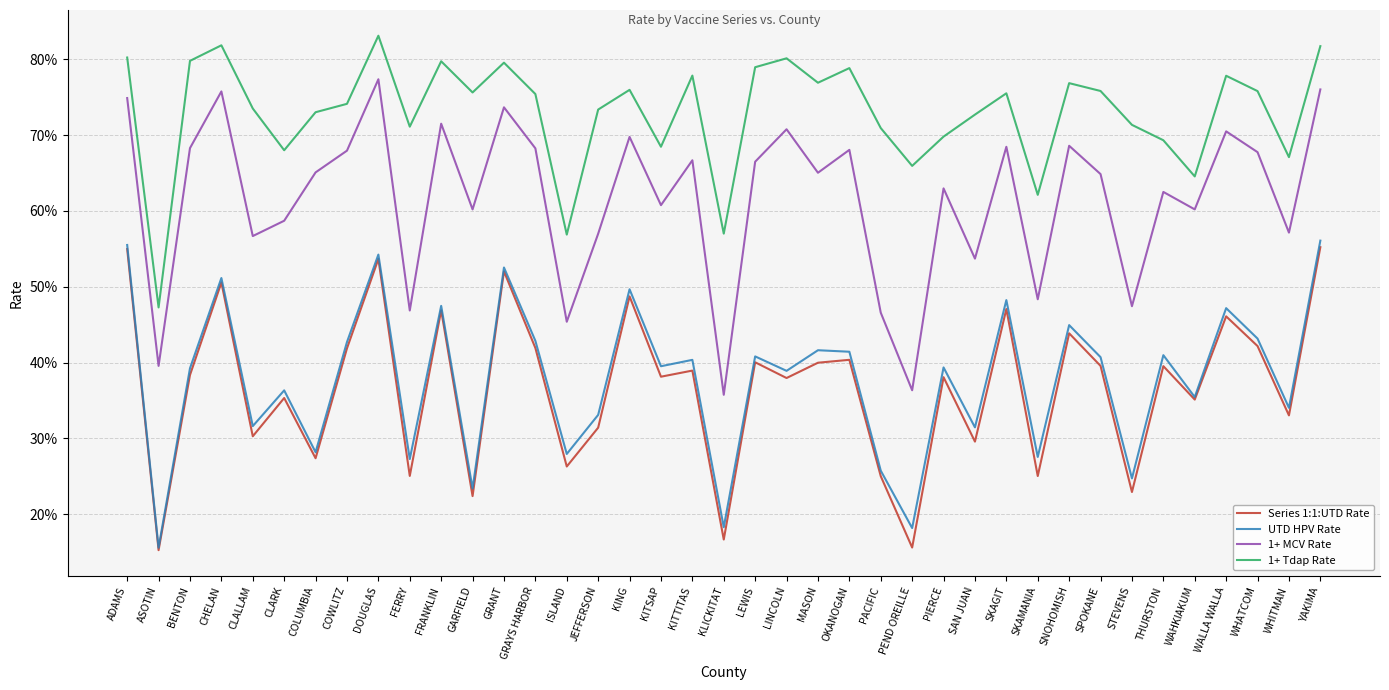

Reading right to left, extract all data points from this chart.

Series 1:1:UTD Rate: YAKIMA=0.6	WHITMAN=0.3	WHATCOM=0.4	WALLA WALLA=0.5	WAHKIAKUM=0.4	THURSTON=0.4	STEVENS=0.2	SPOKANE=0.4	SNOHOMISH=0.4	SKAMANIA=0.3	SKAGIT=0.5	SAN JUAN=0.3	PIERCE=0.4	PEND OREILLE=0.2	PACIFIC=0.3	OKANOGAN=0.4	MASON=0.4	LINCOLN=0.4	LEWIS=0.4	KLICKITAT=0.2	KITTITAS=0.4	KITSAP=0.4	KING=0.5	JEFFERSON=0.3	ISLAND=0.3	GRAYS HARBOR=0.4	GRANT=0.5	GARFIELD=0.2	FRANKLIN=0.5	FERRY=0.3	DOUGLAS=0.5	COWLITZ=0.4	COLUMBIA=0.3	CLARK=0.4	CLALLAM=0.3	CHELAN=0.5	BENTON=0.4	ASOTIN=0.2	ADAMS=0.5
UTD HPV Rate: YAKIMA=0.6	WHITMAN=0.3	WHATCOM=0.4	WALLA WALLA=0.5	WAHKIAKUM=0.4	THURSTON=0.4	STEVENS=0.2	SPOKANE=0.4	SNOHOMISH=0.4	SKAMANIA=0.3	SKAGIT=0.5	SAN JUAN=0.3	PIERCE=0.4	PEND OREILLE=0.2	PACIFIC=0.3	OKANOGAN=0.4	MASON=0.4	LINCOLN=0.4	LEWIS=0.4	KLICKITAT=0.2	KITTITAS=0.4	KITSAP=0.4	KING=0.5	JEFFERSON=0.3	ISLAND=0.3	GRAYS HARBOR=0.4	GRANT=0.5	GARFIELD=0.2	FRANKLIN=0.5	FERRY=0.3	DOUGLAS=0.5	COWLITZ=0.4	COLUMBIA=0.3	CLARK=0.4	CLALLAM=0.3	CHELAN=0.5	BENTON=0.4	ASOTIN=0.2	ADAMS=0.6
1+ MCV Rate: YAKIMA=0.8	WHITMAN=0.6	WHATCOM=0.7	WALLA WALLA=0.7	WAHKIAKUM=0.6	THURSTON=0.6	STEVENS=0.5	SPOKANE=0.6	SNOHOMISH=0.7	SKAMANIA=0.5	SKAGIT=0.7	SAN JUAN=0.5	PIERCE=0.6	PEND OREILLE=0.4	PACIFIC=0.5	OKANOGAN=0.7	MASON=0.7	LINCOLN=0.7	LEWIS=0.7	KLICKITAT=0.4	KITTITAS=0.7	KITSAP=0.6	KING=0.7	JEFFERSON=0.6	ISLAND=0.5	GRAYS HARBOR=0.7	GRANT=0.7	GARFIELD=0.6	FRANKLIN=0.7	FERRY=0.5	DOUGLAS=0.8	COWLITZ=0.7	COLUMBIA=0.7	CLARK=0.6	CLALLAM=0.6	CHELAN=0.8	BENTON=0.7	ASOTIN=0.4	ADAMS=0.7
1+ Tdap Rate: YAKIMA=0.8	WHITMAN=0.7	WHATCOM=0.8	WALLA WALLA=0.8	WAHKIAKUM=0.6	THURSTON=0.7	STEVENS=0.7	SPOKANE=0.8	SNOHOMISH=0.8	SKAMANIA=0.6	SKAGIT=0.8	SAN JUAN=0.7	PIERCE=0.7	PEND OREILLE=0.7	PACIFIC=0.7	OKANOGAN=0.8	MASON=0.8	LINCOLN=0.8	LEWIS=0.8	KLICKITAT=0.6	KITTITAS=0.8	KITSAP=0.7	KING=0.8	JEFFERSON=0.7	ISLAND=0.6	GRAYS HARBOR=0.8	GRANT=0.8	GARFIELD=0.8	FRANKLIN=0.8	FERRY=0.7	DOUGLAS=0.8	COWLITZ=0.7	COLUMBIA=0.7	CLARK=0.7	CLALLAM=0.7	CHELAN=0.8	BENTON=0.8	ASOTIN=0.5	ADAMS=0.8